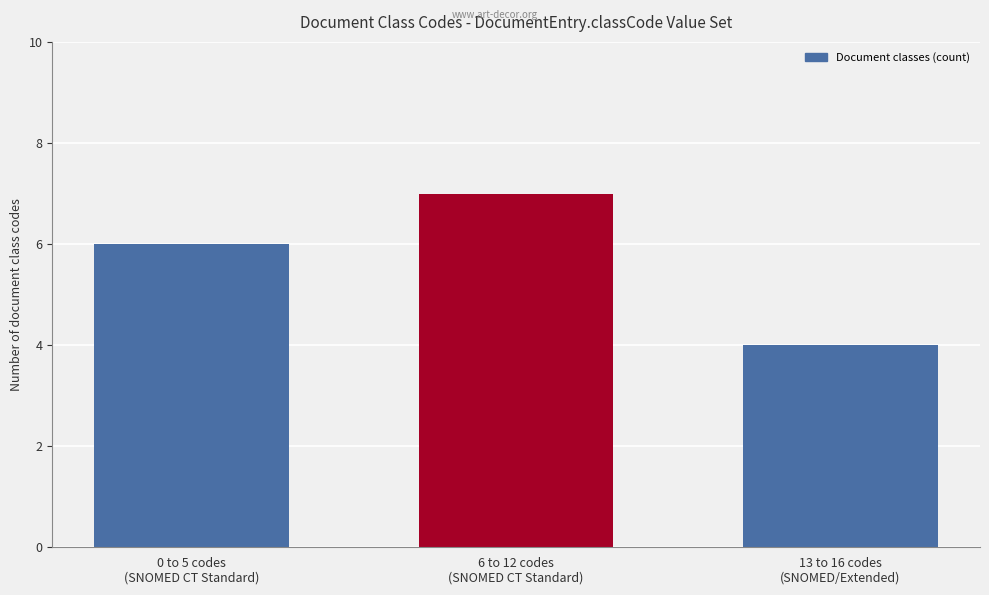

What is the label of the 2nd bar from the left?

6 to 12 codes
(SNOMED CT Standard)